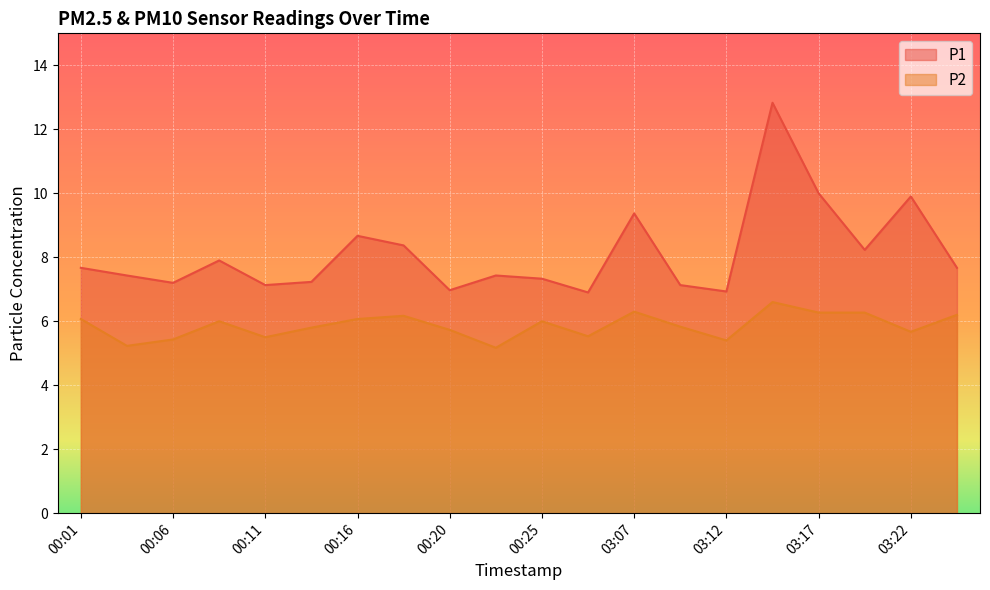

How many lines are shown in the chart?

2